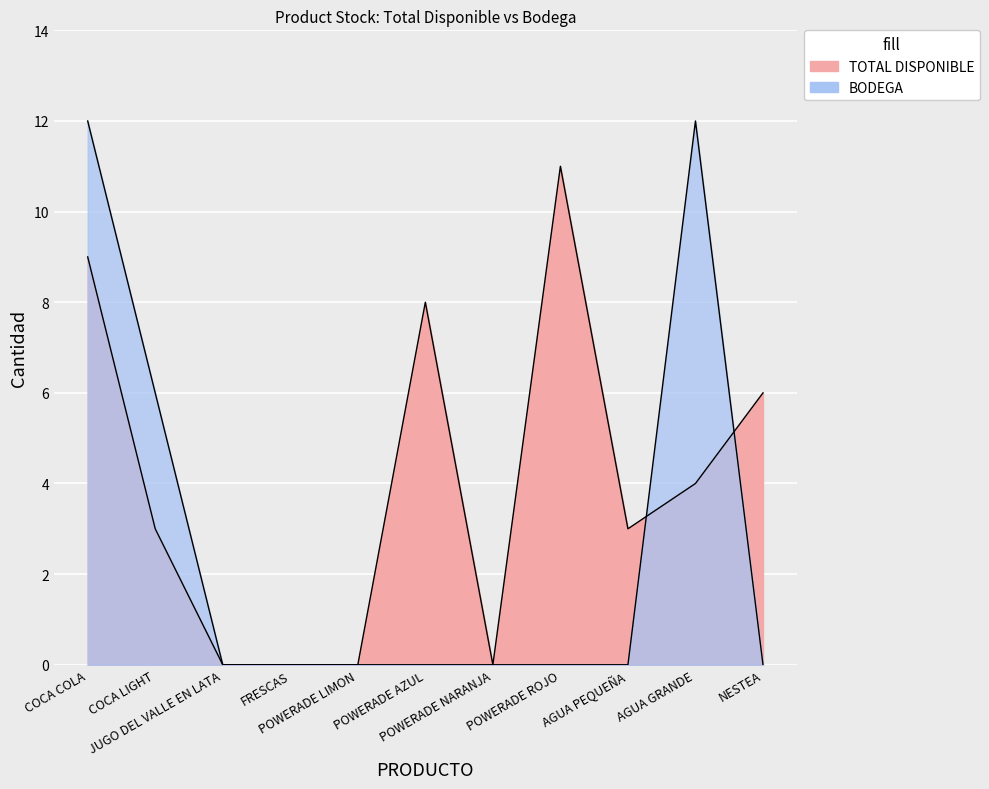

What position from the left is POWERADE LIMON?

5